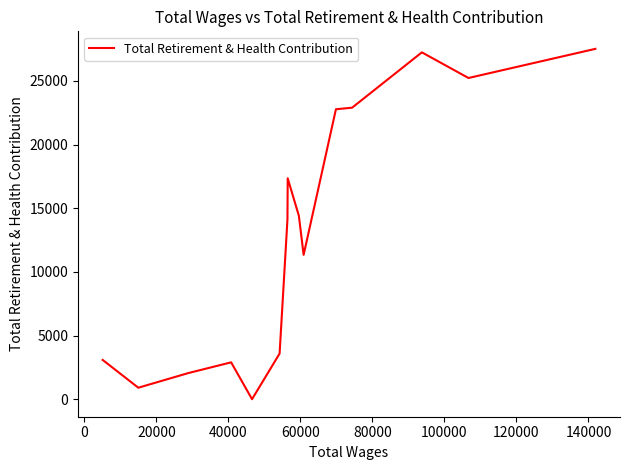

What is the maximum value shown in the chart?

27513